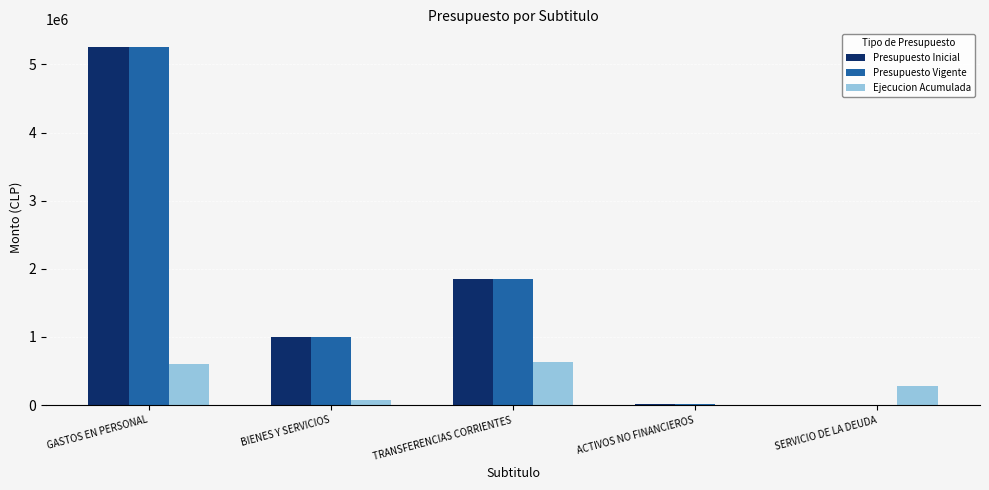

How many groups of bars are there?

5